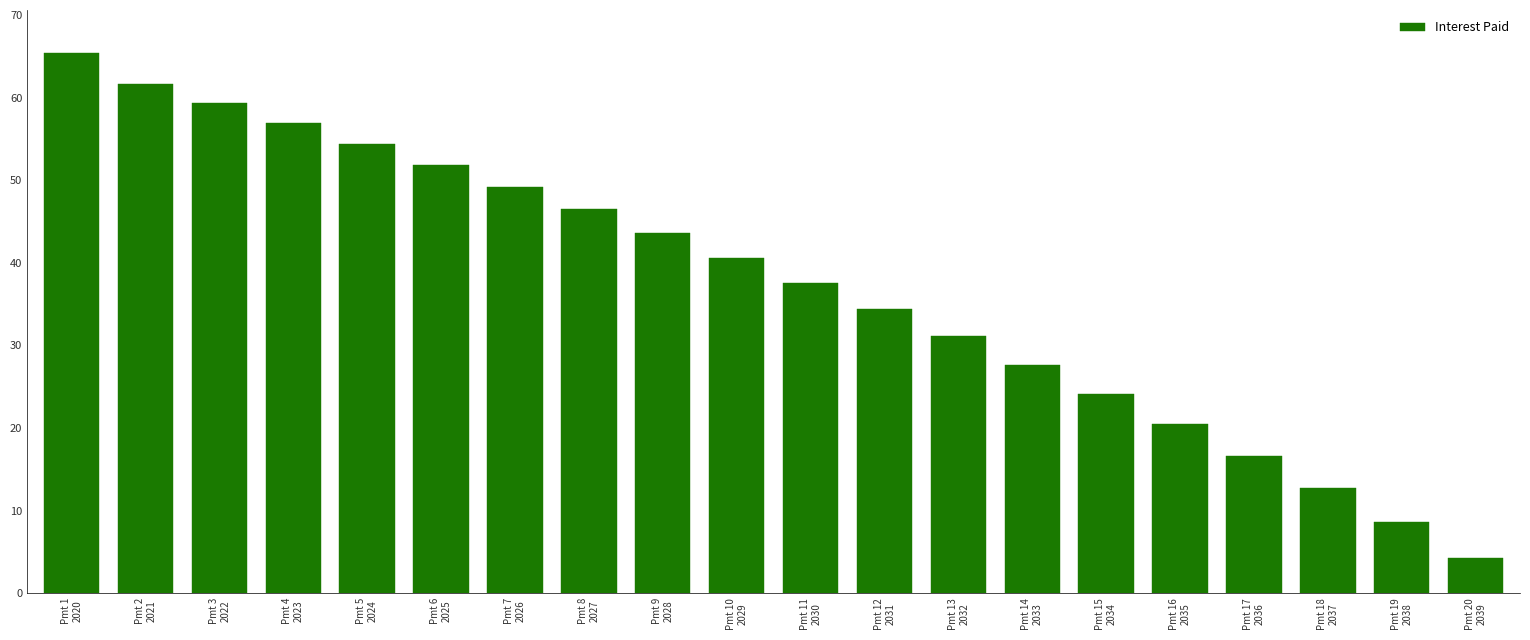

Are the bars horizontal?

No